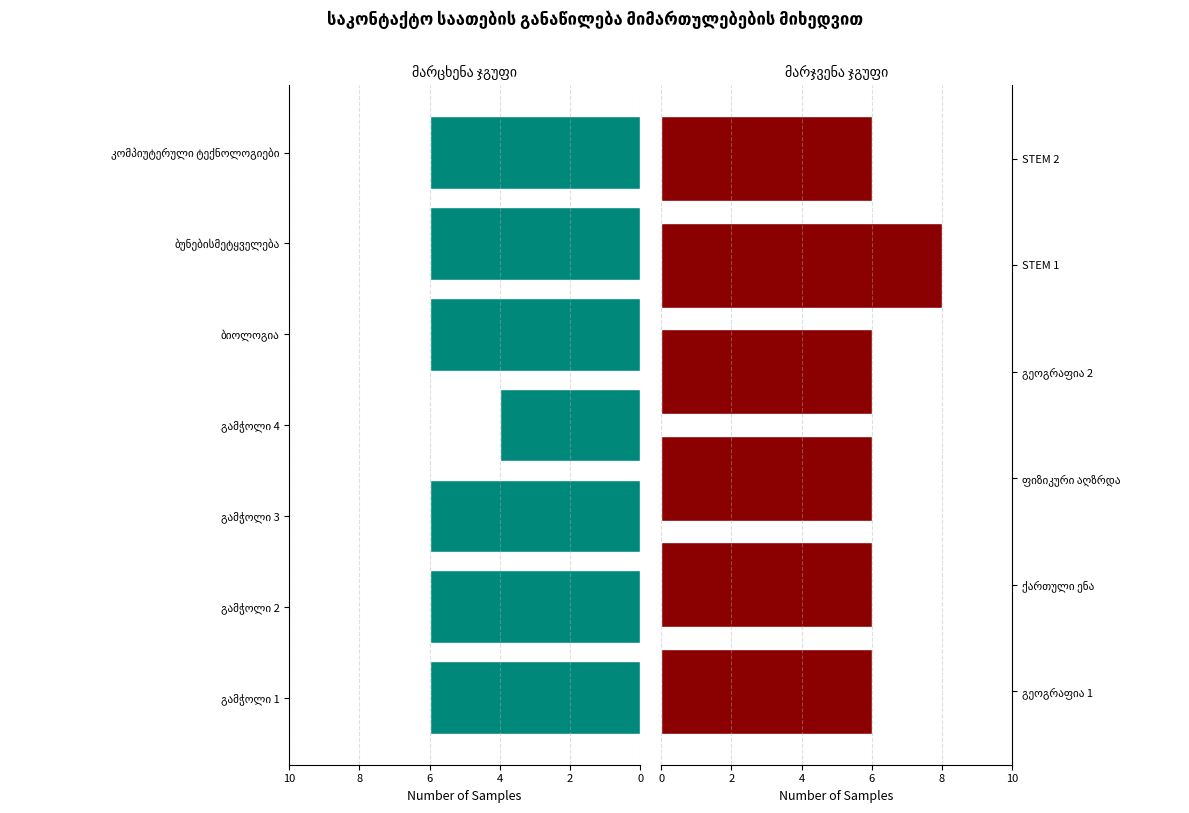

What position from the left is კომპიუტერული ტექნოლოგიები?

7